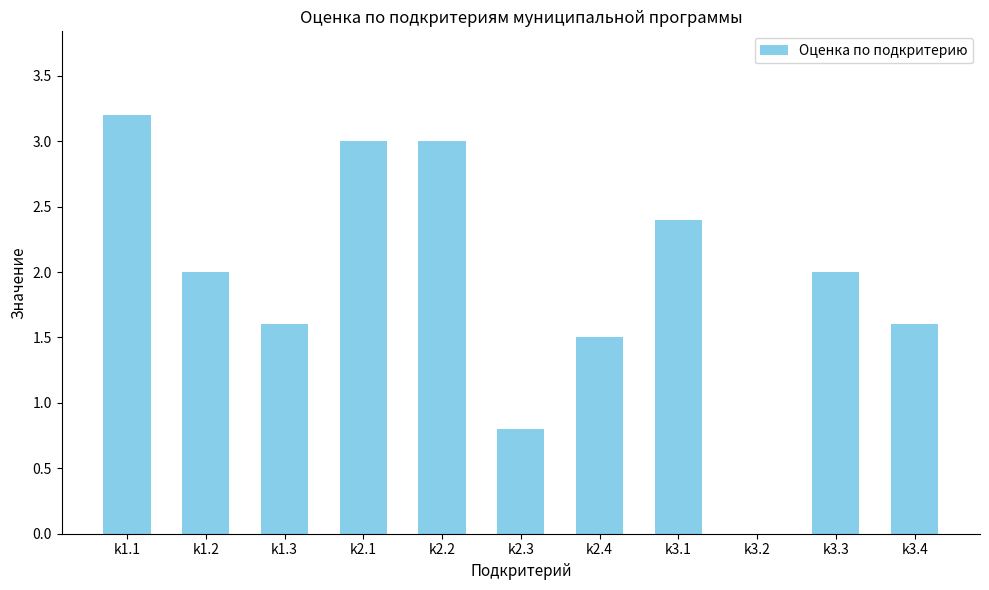

What is the sum of the values at k3.1 and k3.3?

4.4